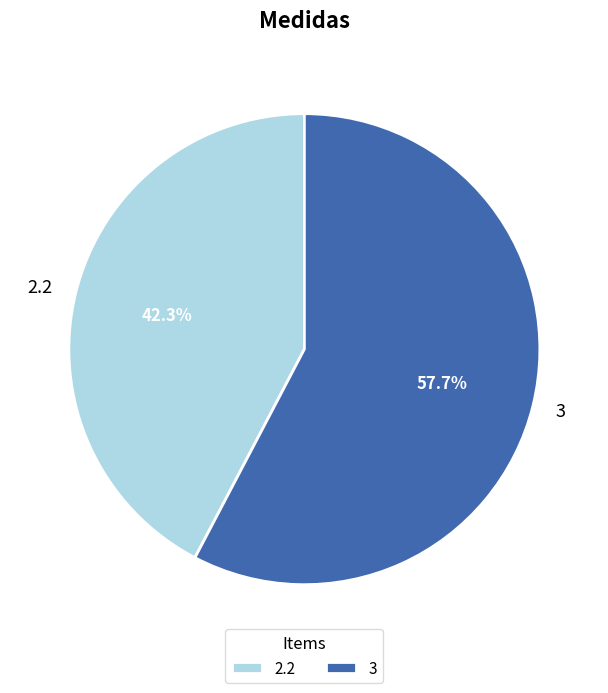

How many slices are in this pie chart?

2